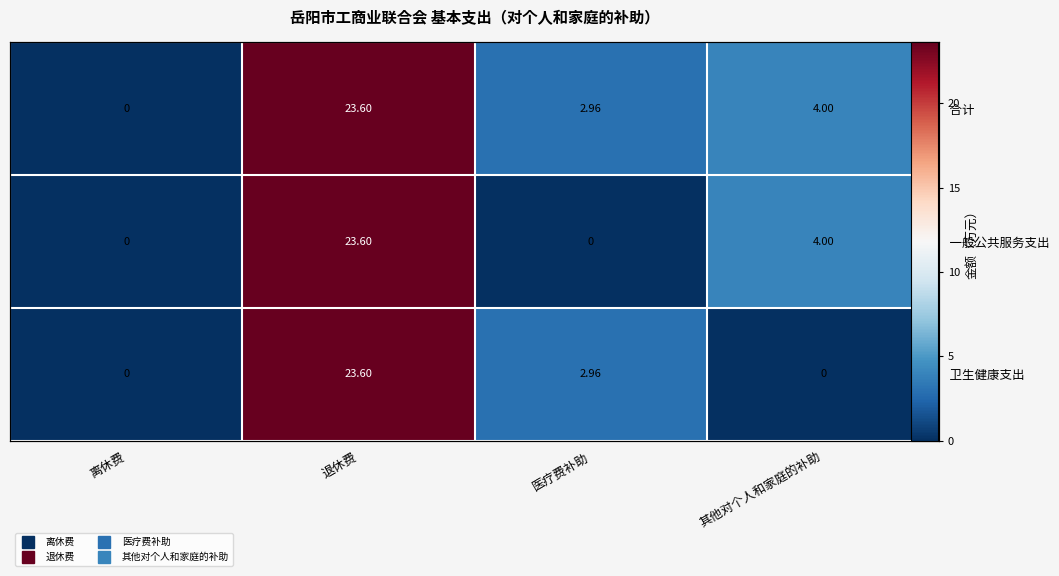

At which category is the sum across all series the highest?

退休费